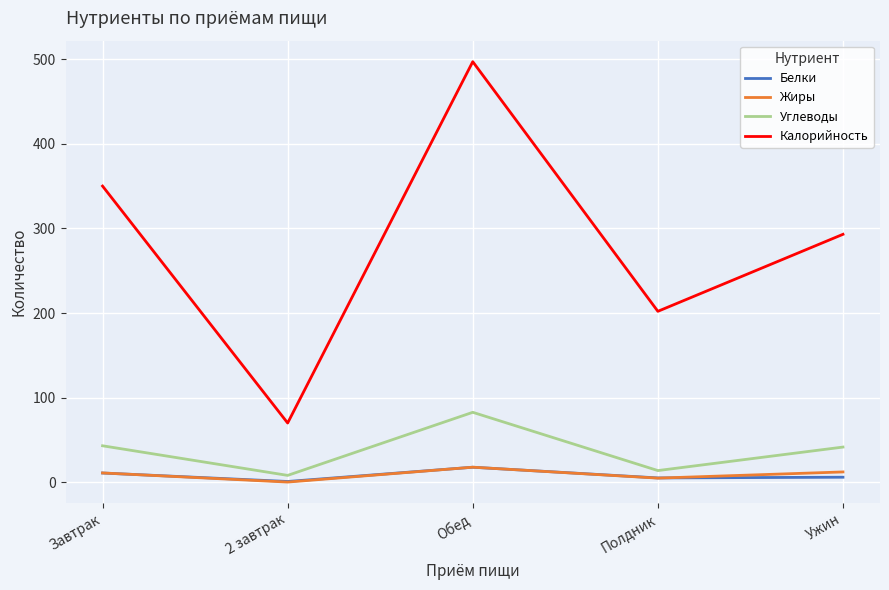

Which series has the largest range (max minus min)?

Калорийность